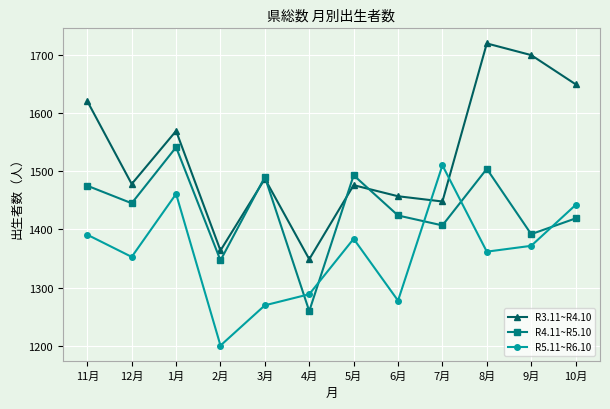

List the series in order of their overall mean, lowest first.

R5.11~R6.10, R4.11~R5.10, R3.11~R4.10